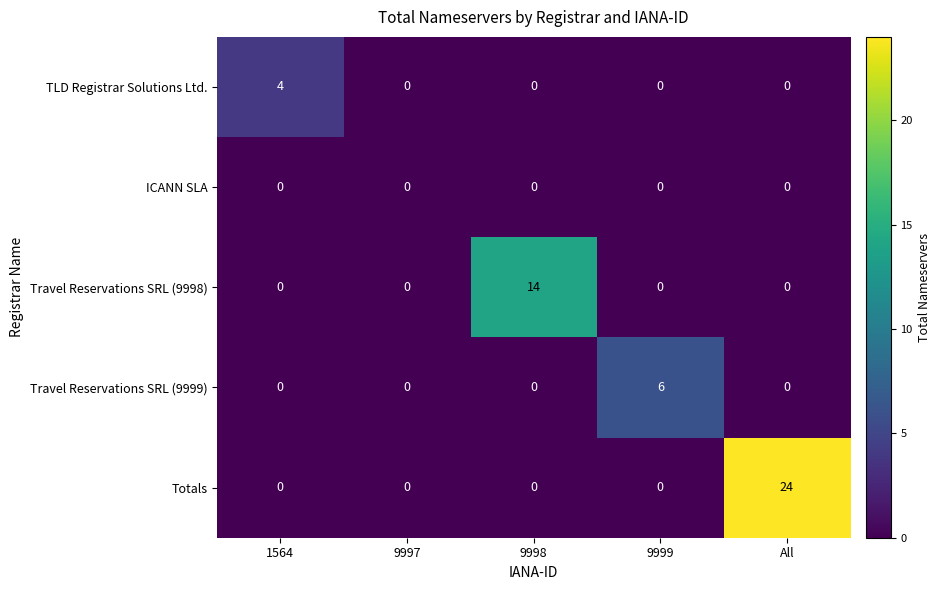

What is the maximum value for Travel Reservations SRL (9998)?

14